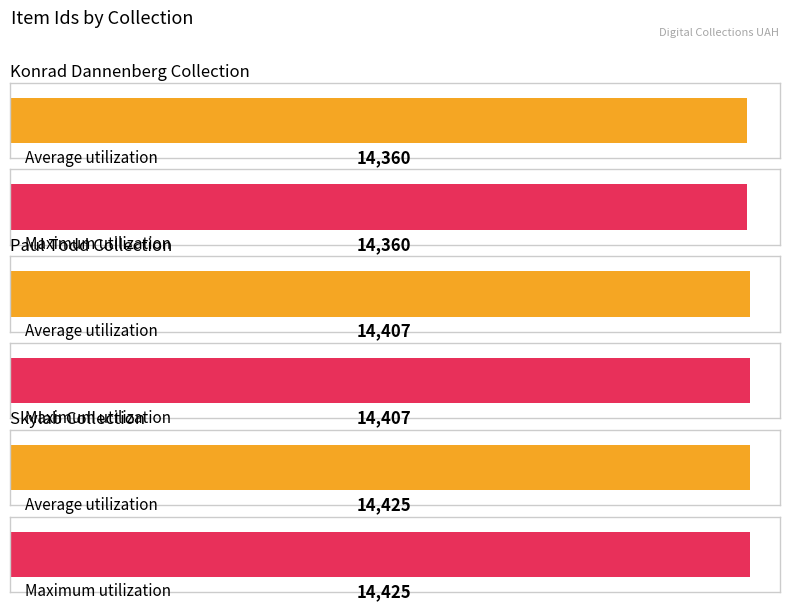

What position from the right is Konrad Dannenberg Collection?

3